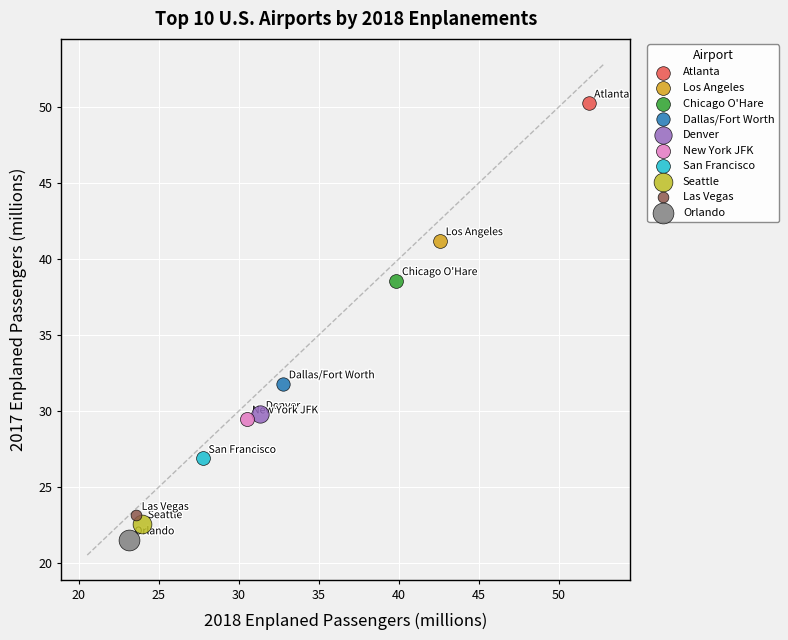

What are all the series names shown in the legend?

Atlanta, Los Angeles, Chicago O'Hare, Dallas/Fort Worth, Denver, New York JFK, San Francisco, Seattle, Las Vegas, Orlando